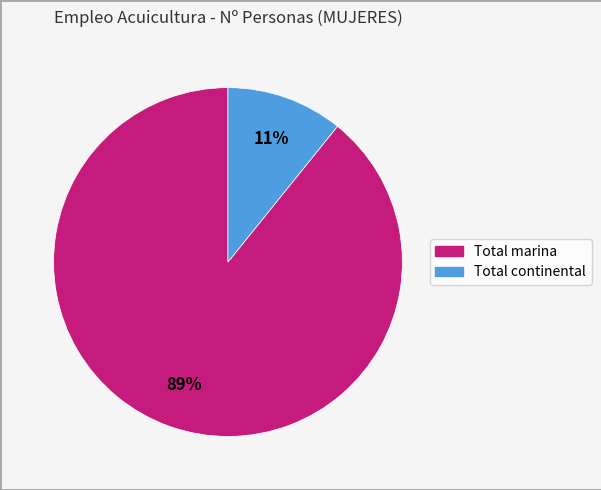

Rank the categories by value from highest to lowest.

Total marina, Total continental